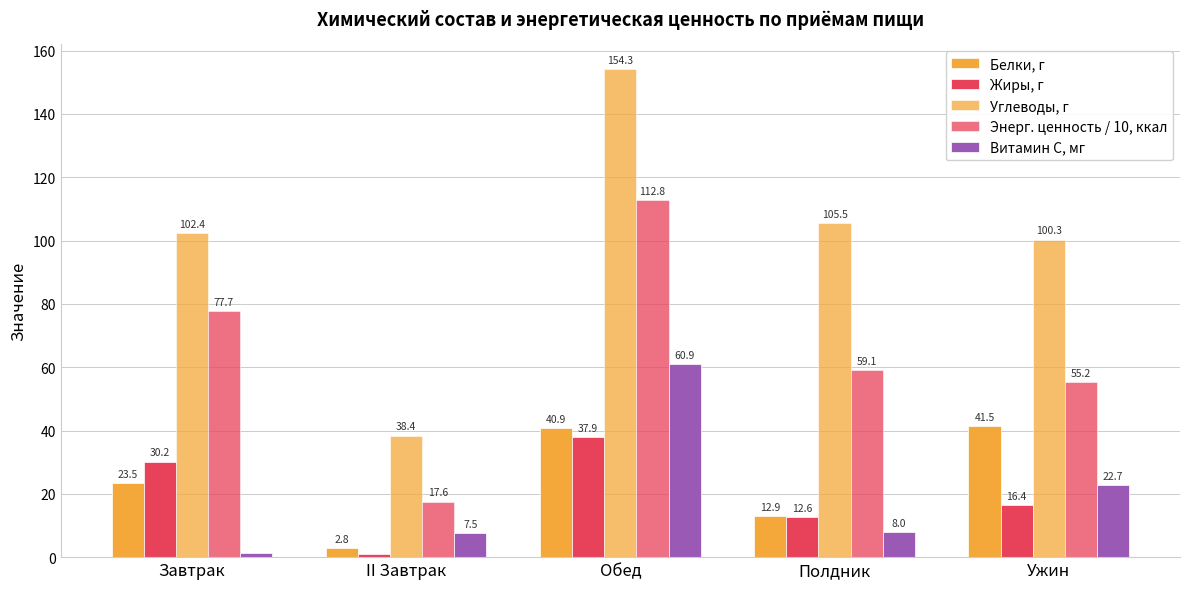

What is the sum of all Энерг. ценность / 10, ккал values?

322.4